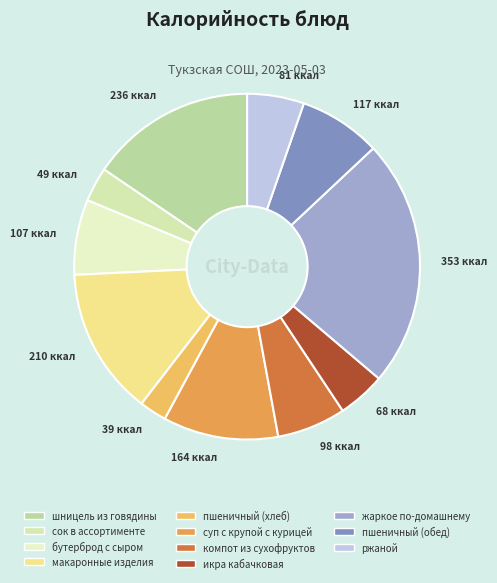

Which category has the biggest portion of the pie?

жаркое по-домашнему